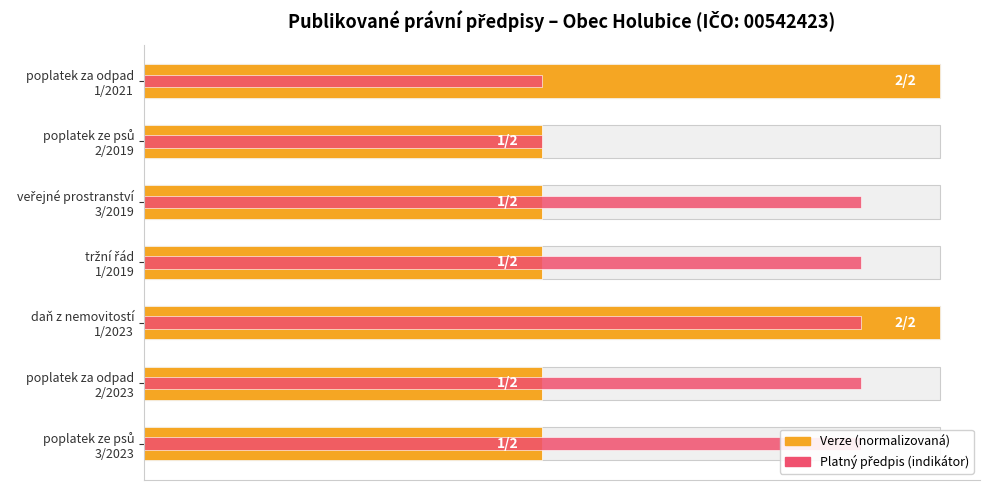

Is it true that Verze (normalizovaná) equals 1.8 at daň z nemovitostí 1/2023?

False